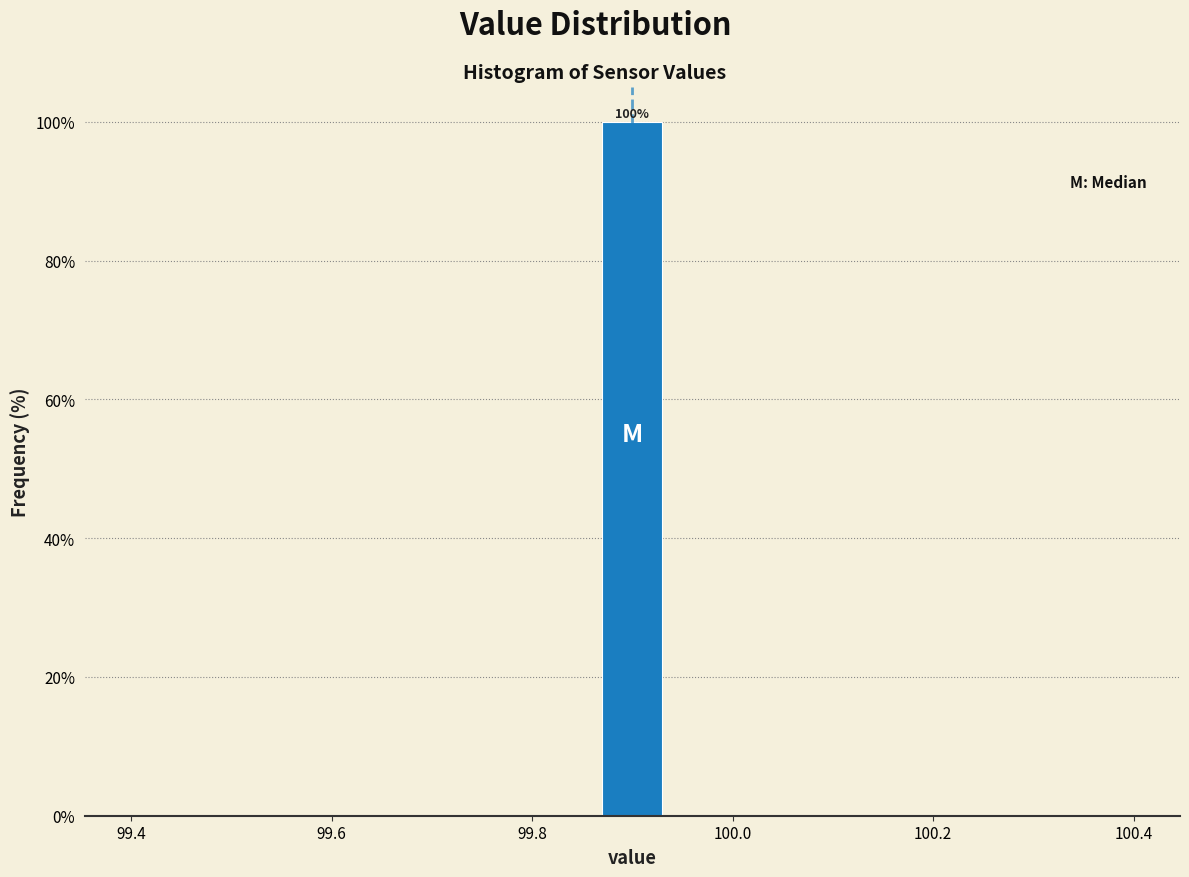

Around what value on the x-axis is the tallest bar? Give the approximate position of its centre, as read against the axis.

99.90